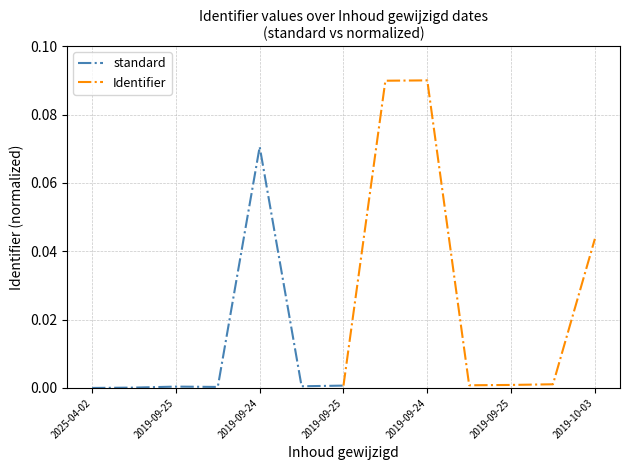

The Identifier series shows 0.0 at 2019-09-24. True or false?

False